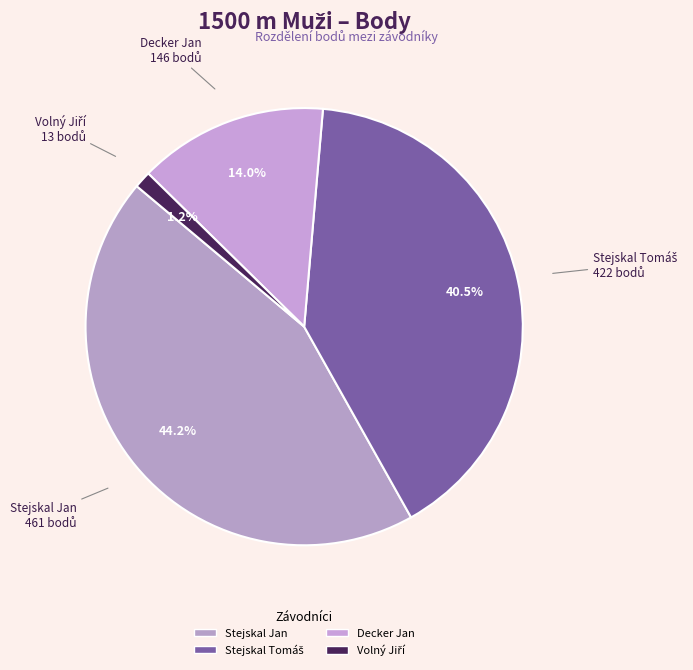

How many slices are in this pie chart?

4